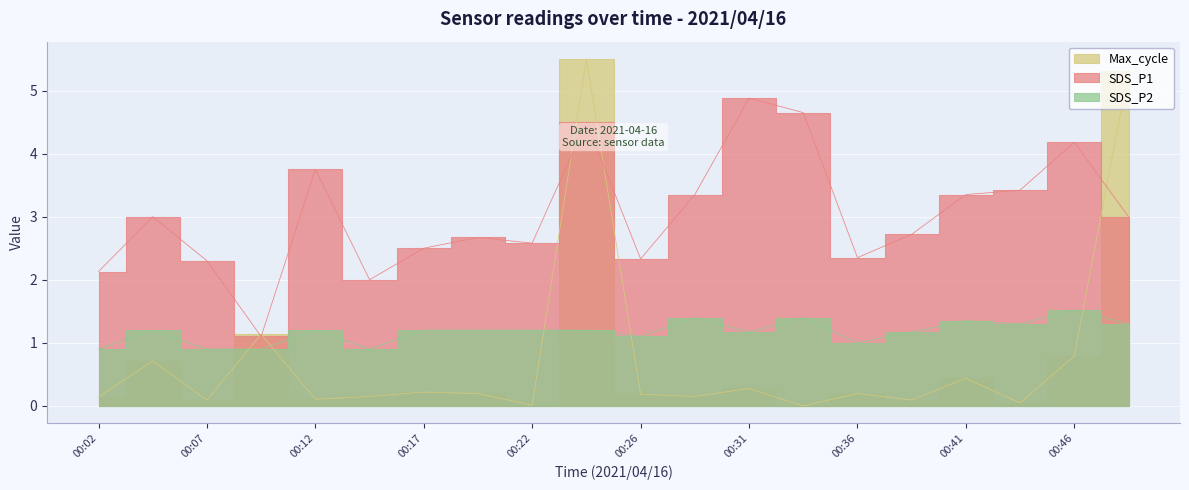

True or false: SDS_P1 and SDS_P2 cross at least once.

False